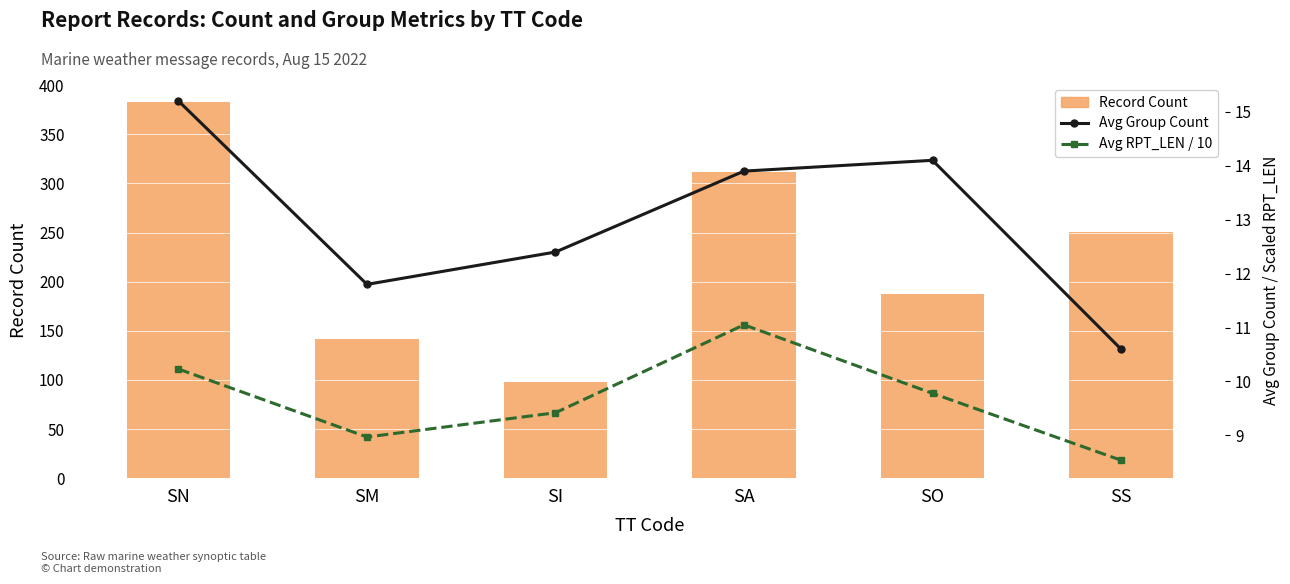

What is the spread (max minus min) of values at SS?

242.5